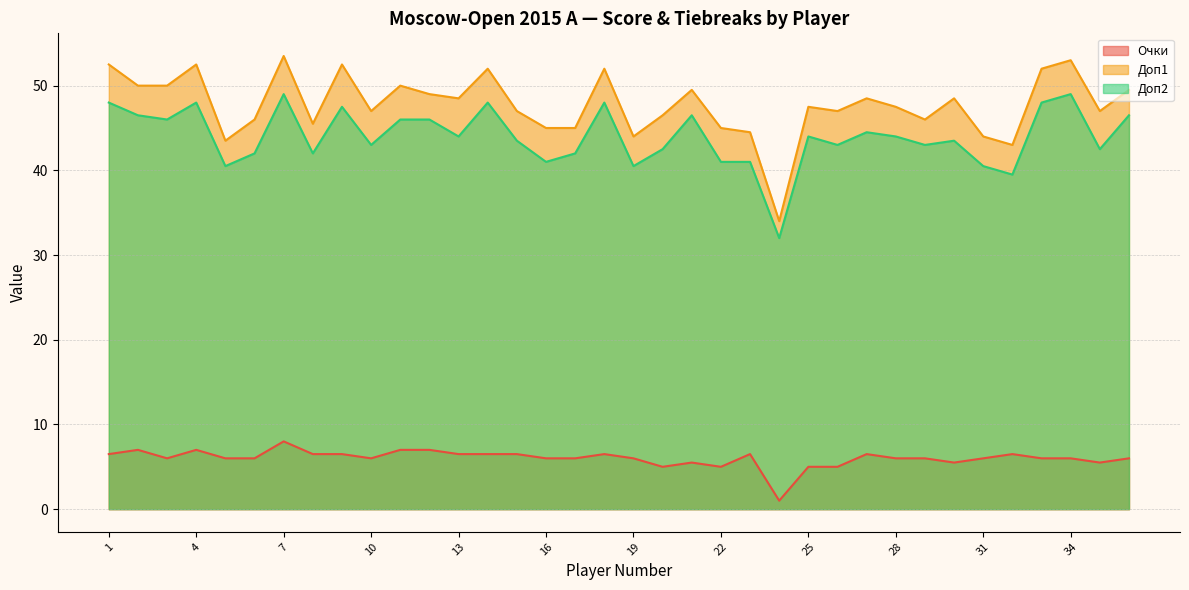

How many distinct data groups are displayed?

3